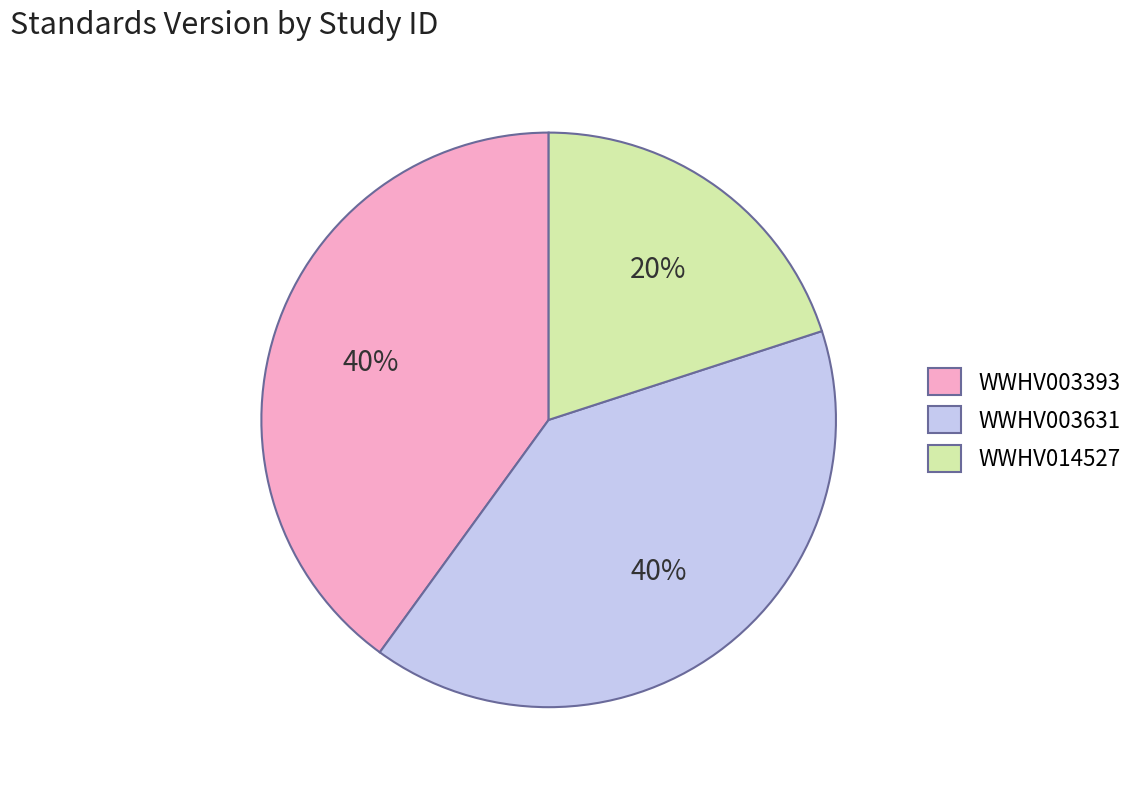

To the nearest percent, what is the difference between the largest and smallest slice percentages?

20%